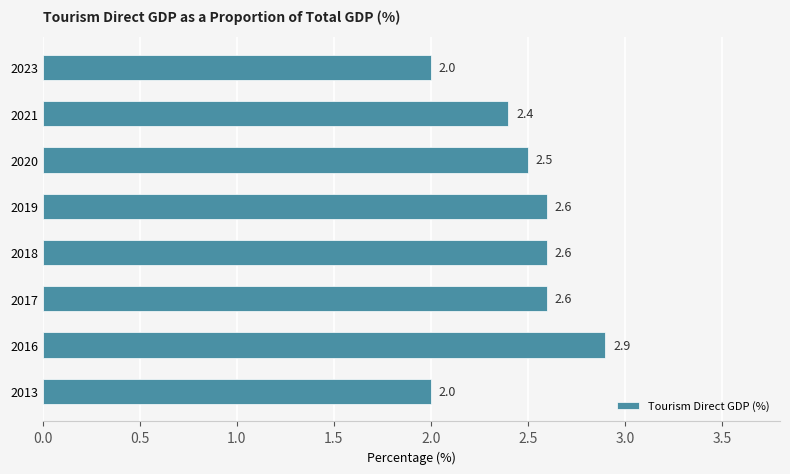

How many bars are there in total?

8